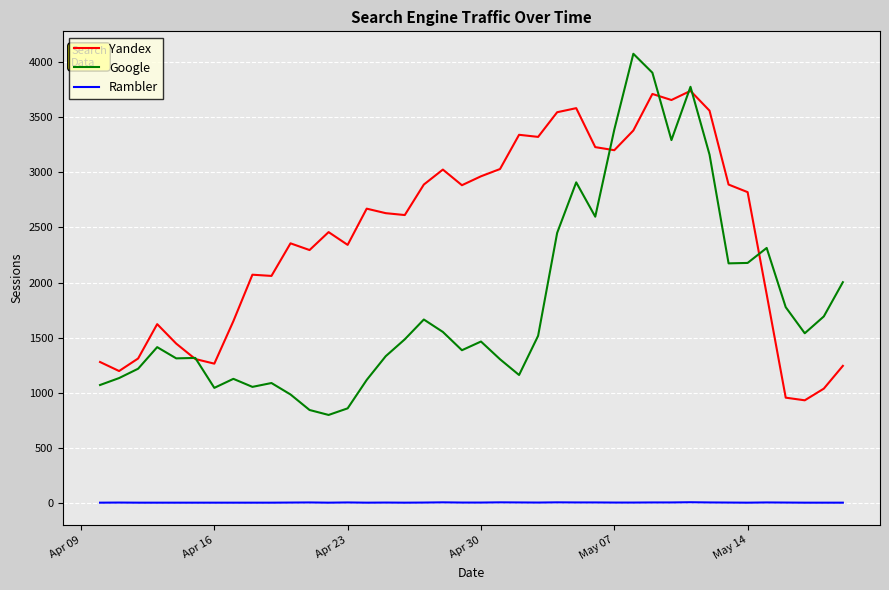

True or false: Yandex and Rambler intersect in this chart.

False